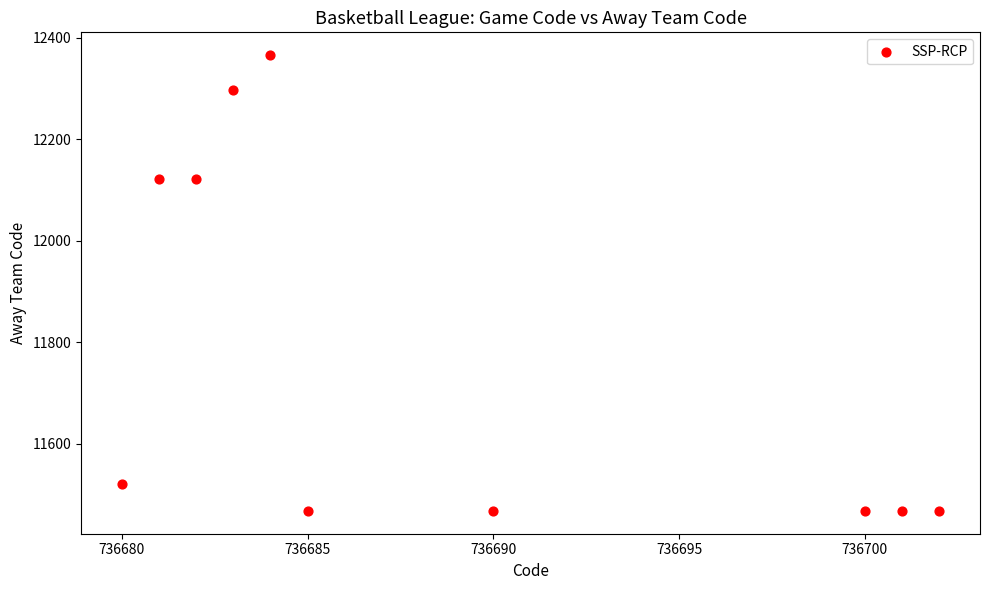

What is the average Y value?

11777